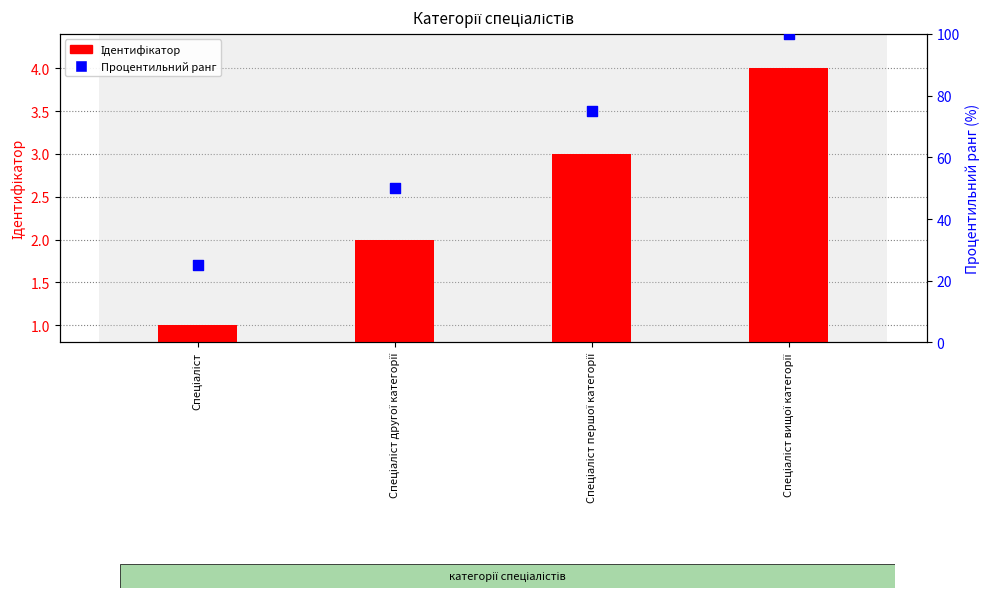

At which category is the sum across all series the highest?

Спеціаліст вищої категорії